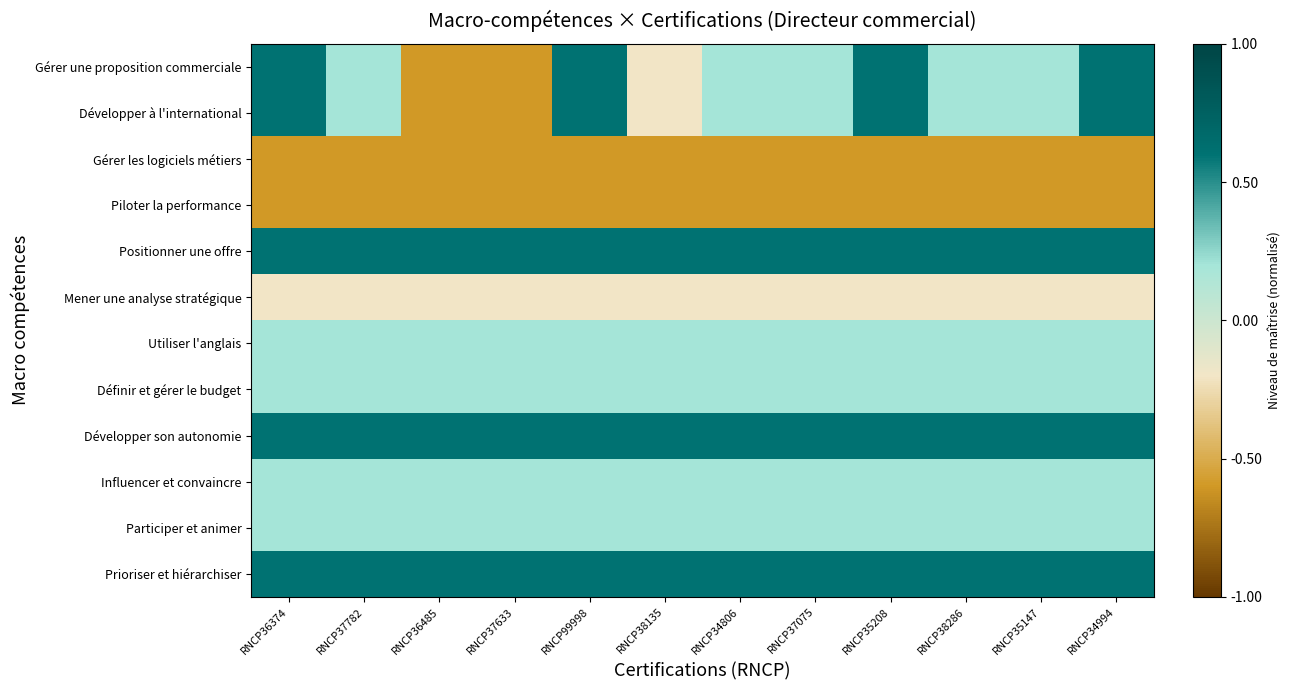

Which series has the largest total across all categories?

Positionner une offre